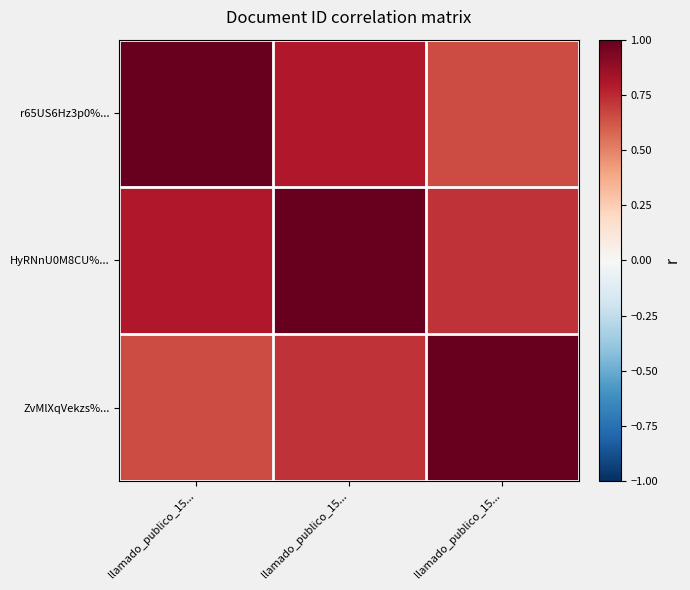

At how many categories does at least one series exceed 0?

3